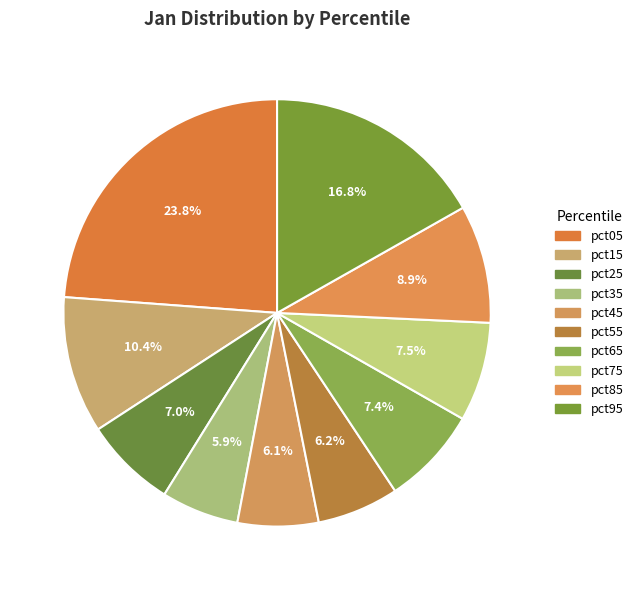

To the nearest percent, what is the average slice percentage?

10%